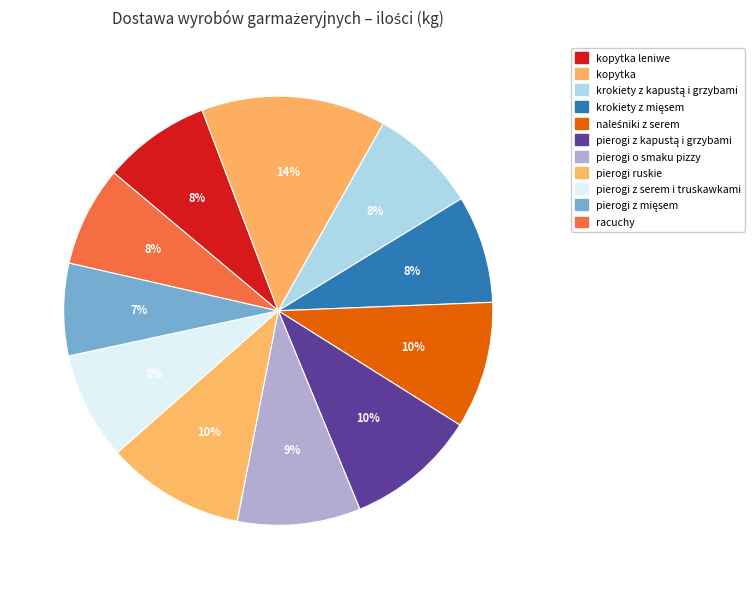

How many segments does this pie chart have?

11